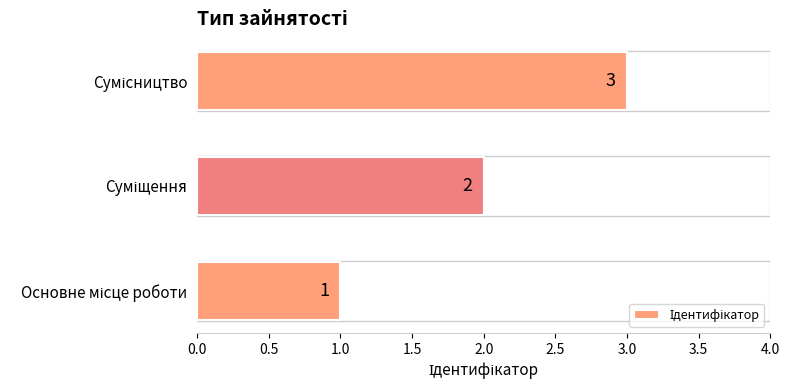

What is the sum of all values?

6